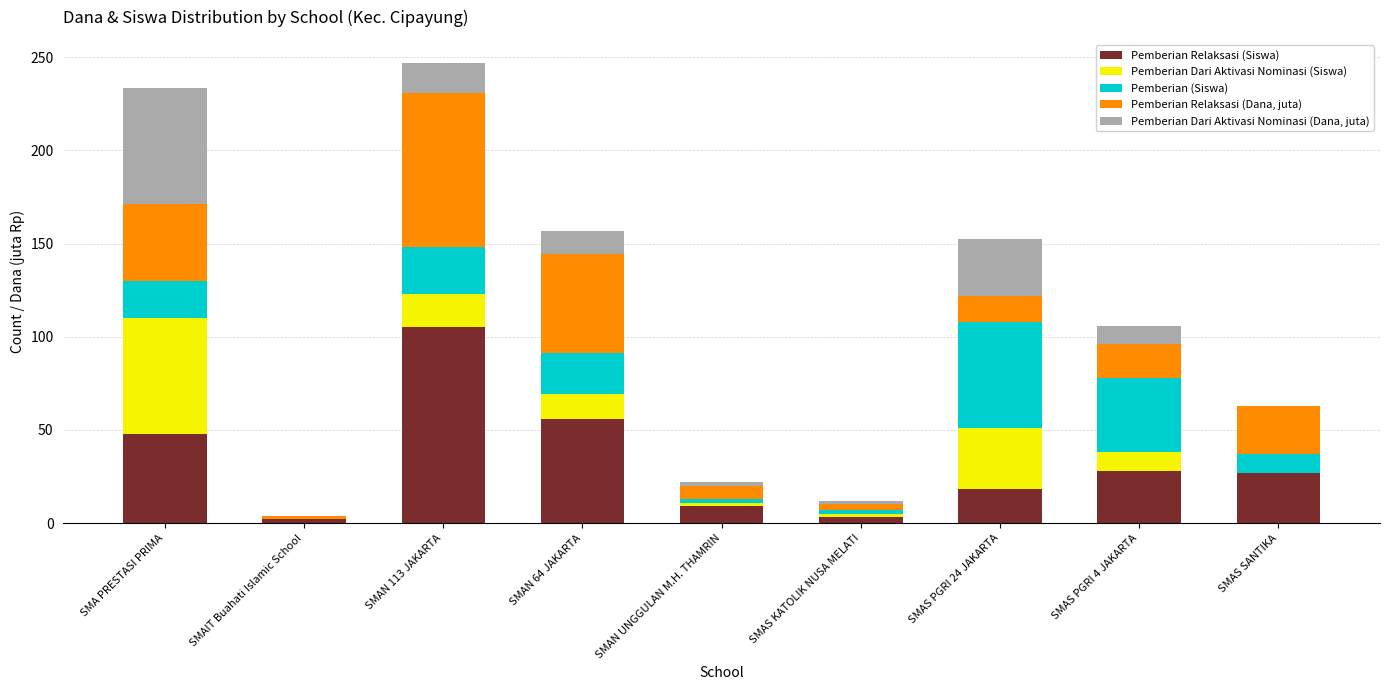

At which label does Pemberian Relaksasi (Siswa) reach its peak?

SMAN 113 JAKARTA